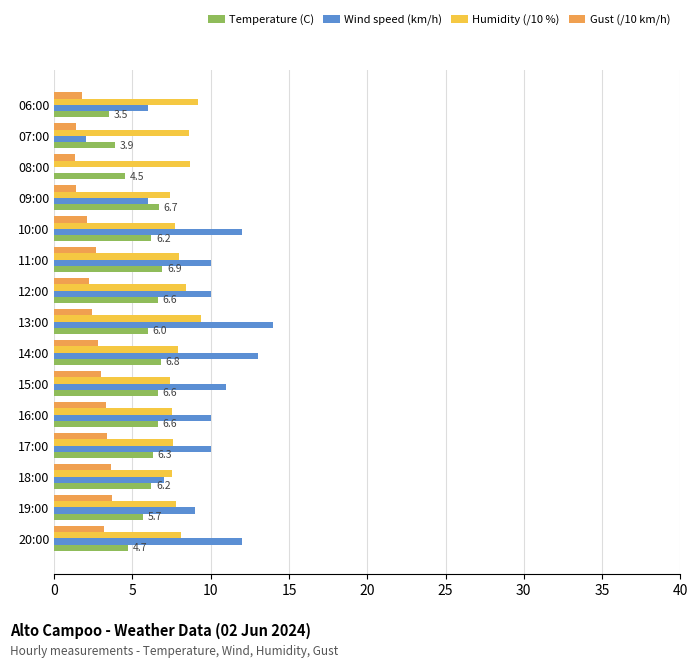

What is the sum of the Humidity (/10 %) values at 16:00 and 20:00?

15.6